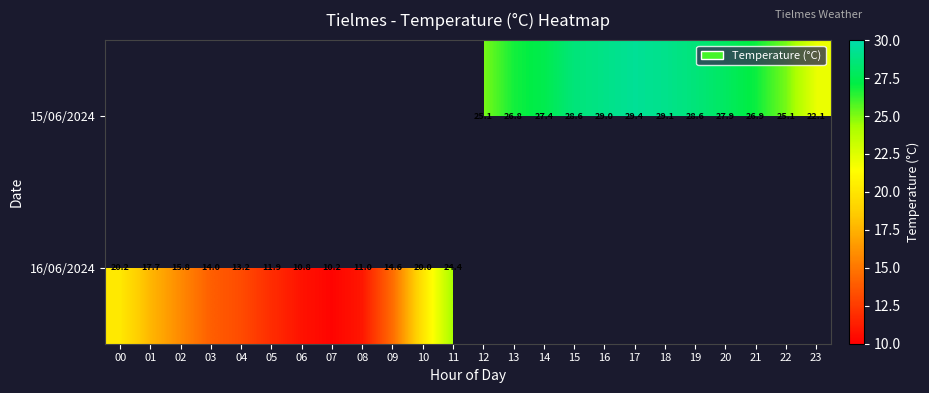

True or false: 15/06/2024 has a value of 12.5 at 16.

False